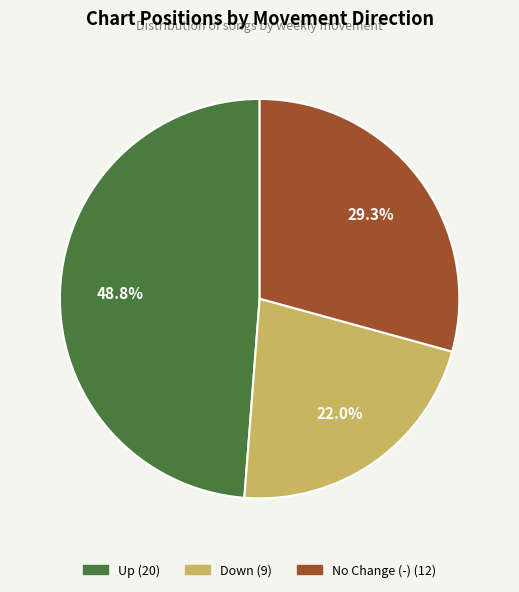

Is there any slice that represents more than half of the pie?

No